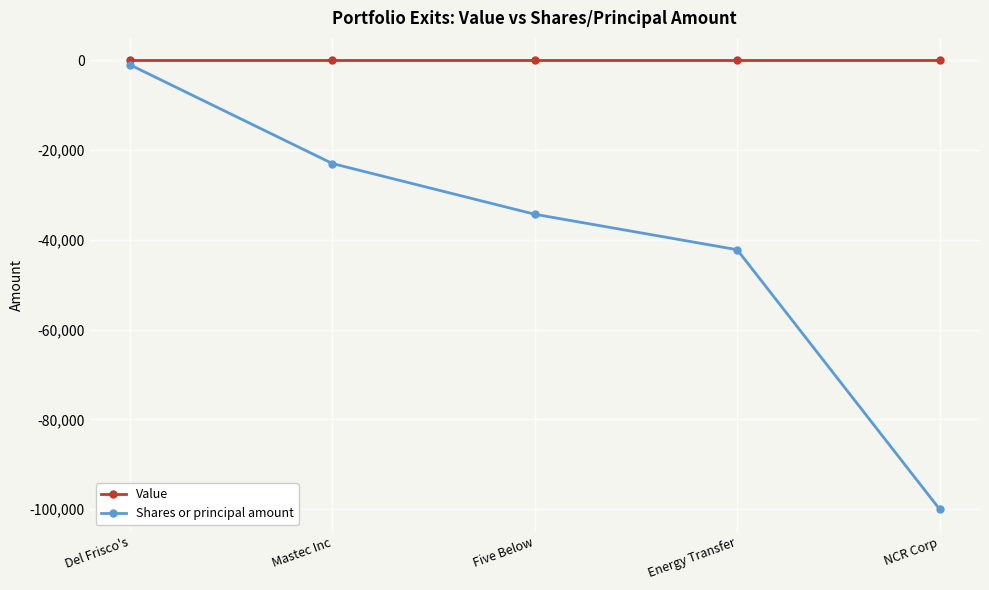

Between Mastec Inc and Energy Transfer, which series saw the biggest shift?

Shares or principal amount